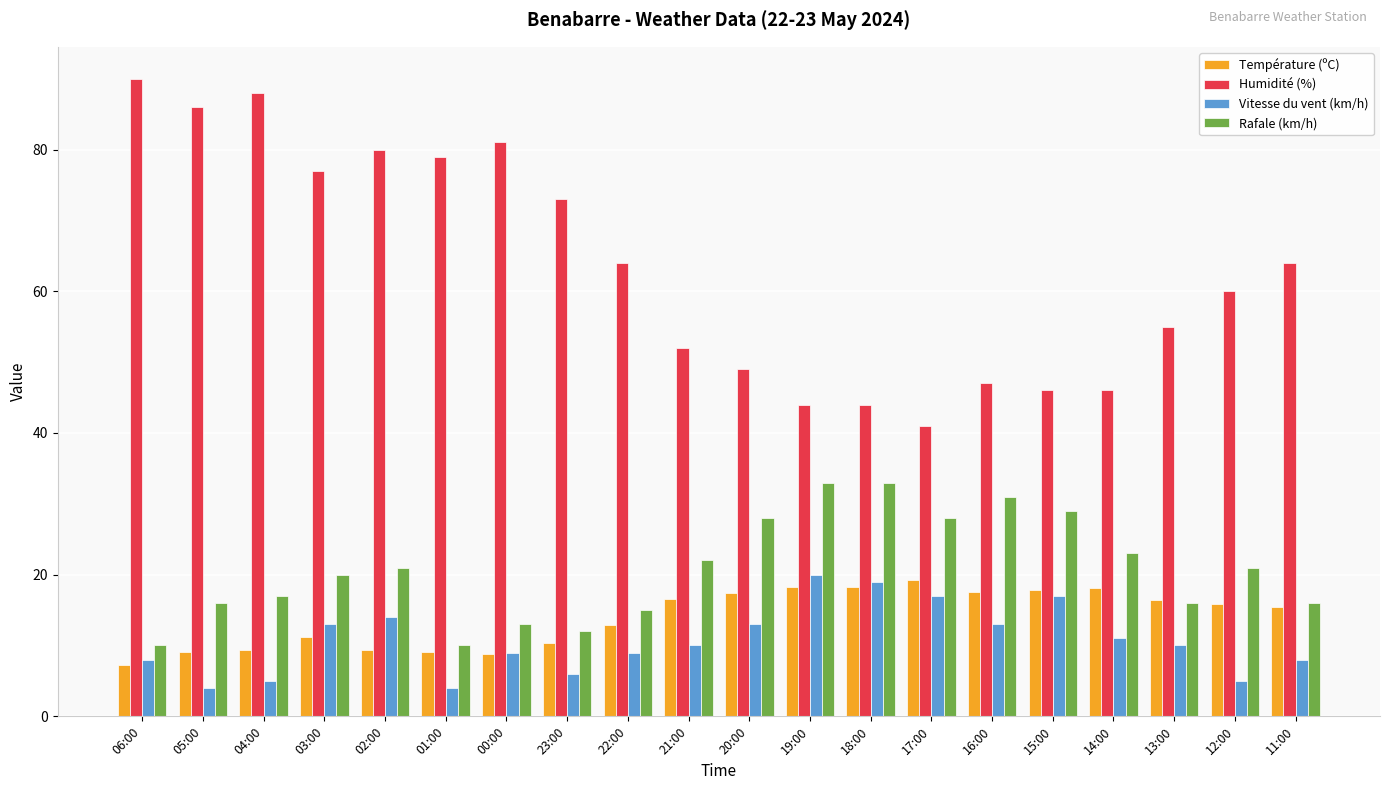

Read the Rafale (km/h) value at 13:00.

16.0